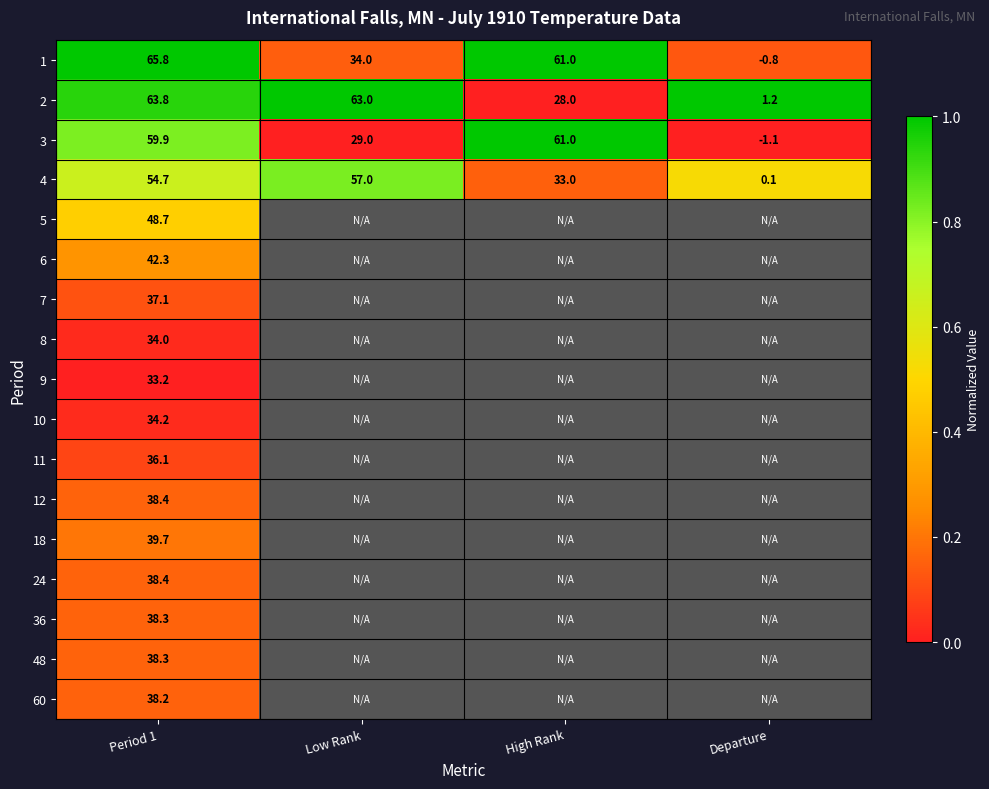

What is the sum of all 2 values?

156.0